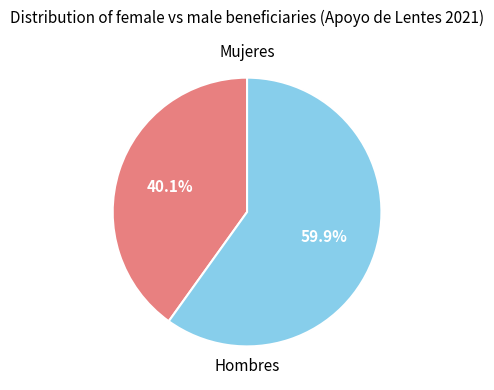

Does Hombres represent more than half of the total?

Yes